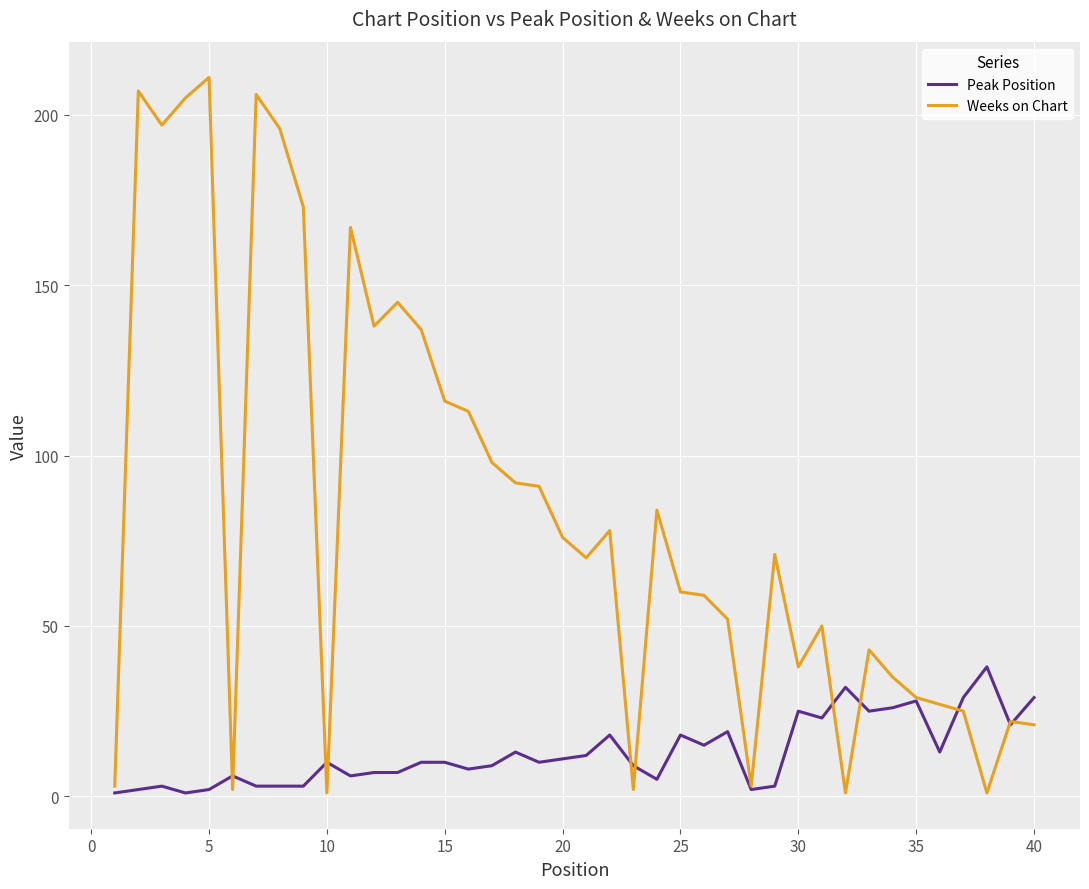

What are all the series names shown in the legend?

Peak Position, Weeks on Chart